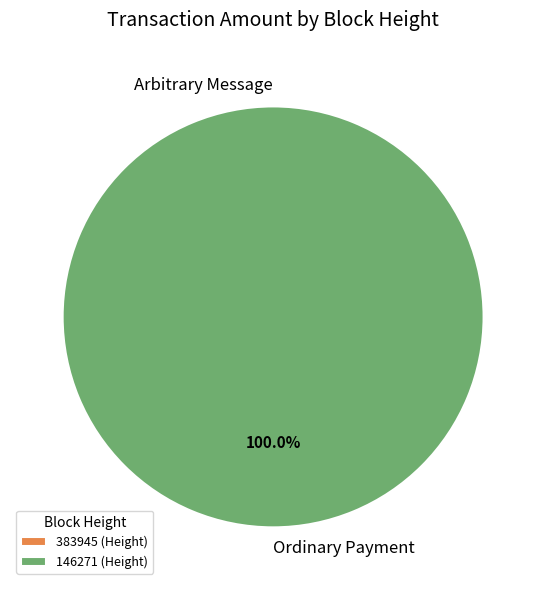

Is it true that 146271 is 100% of the pie?

True